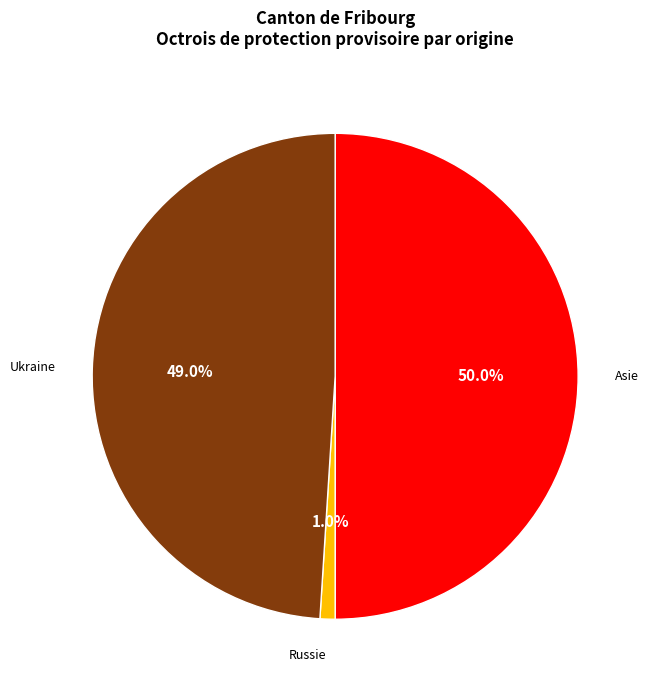

Between Asie and Russie, which is larger?

Asie